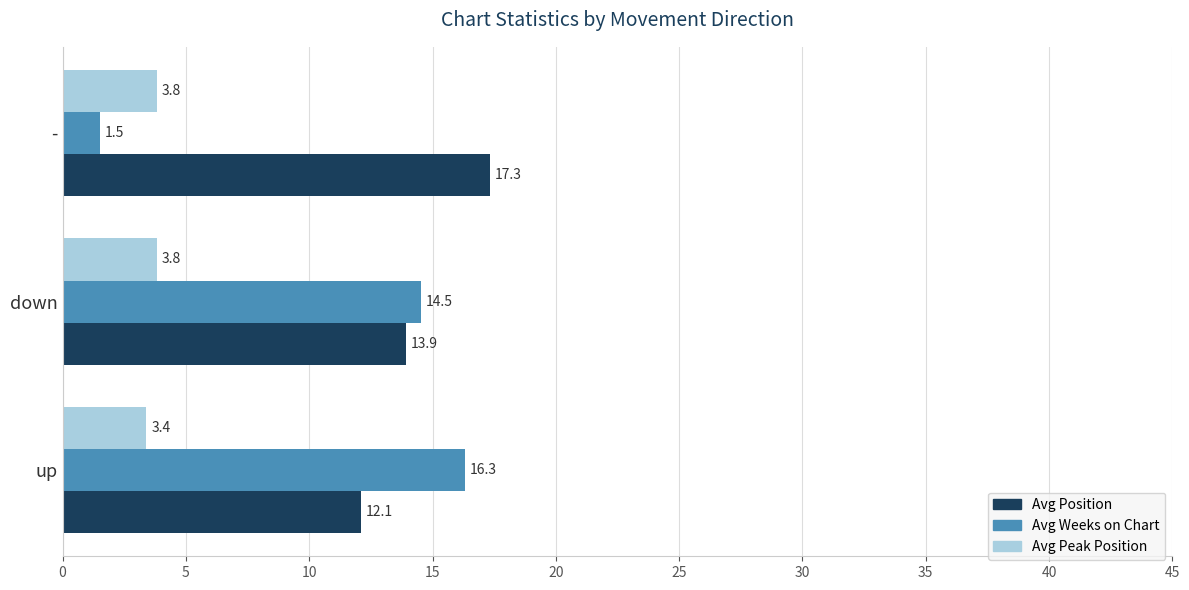

Which series has the widest spread of values?

Avg Weeks on Chart